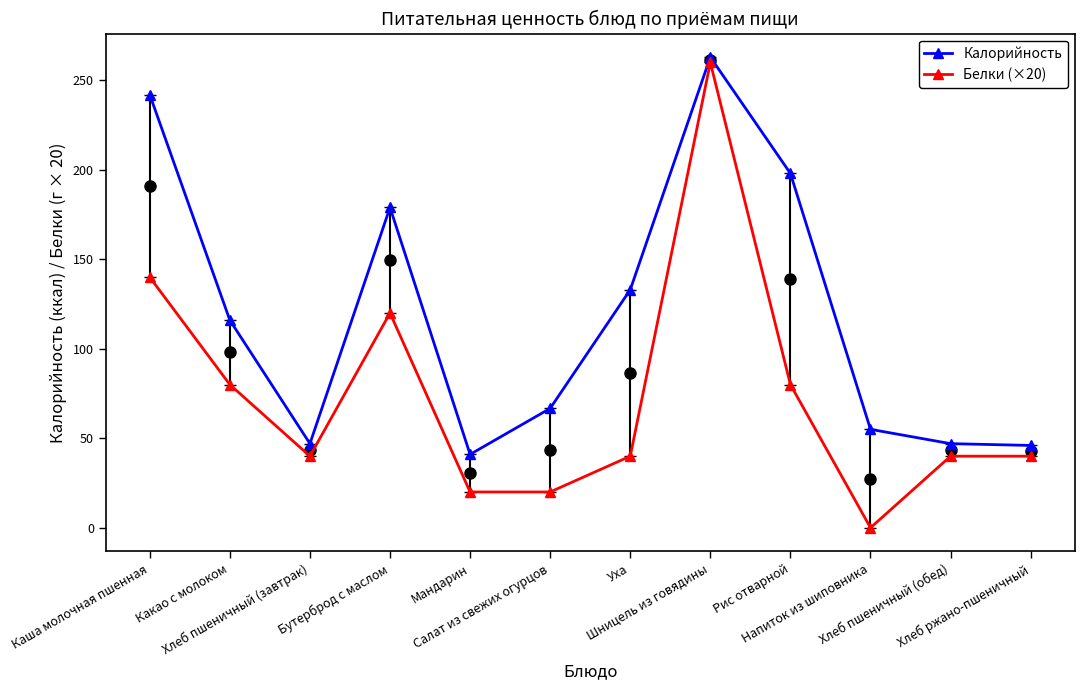

What is the total value across all series at Напиток из шиповника?

55.0